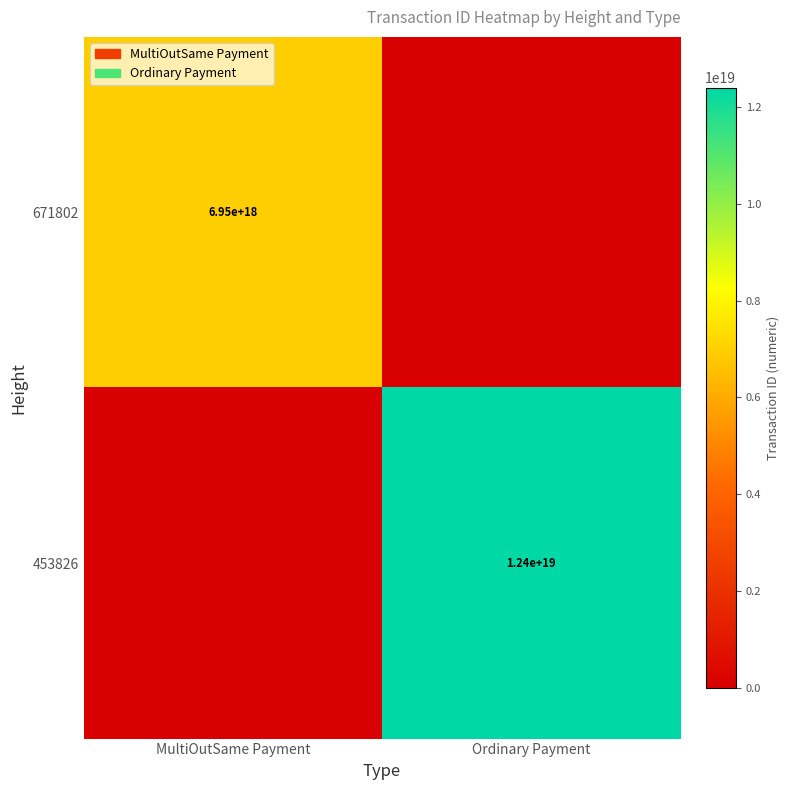

The 453826 series shows 12400000000000000000 at Ordinary Payment. True or false?

True